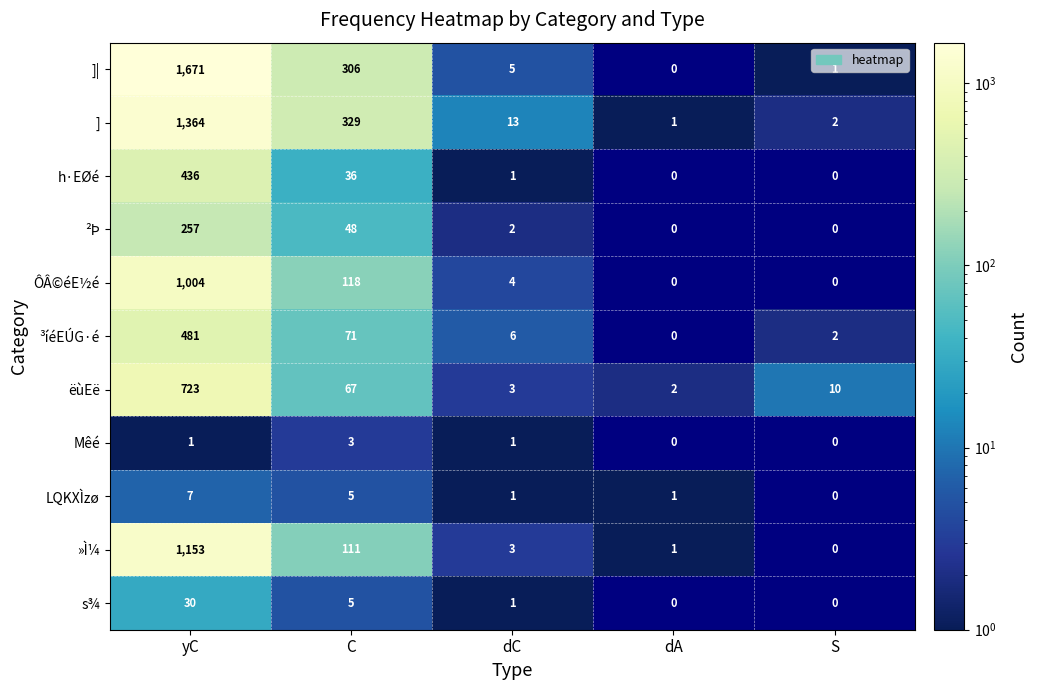

Rank the categories by ëùEë value from lowest to highest.

dA, dC, S, C, yC